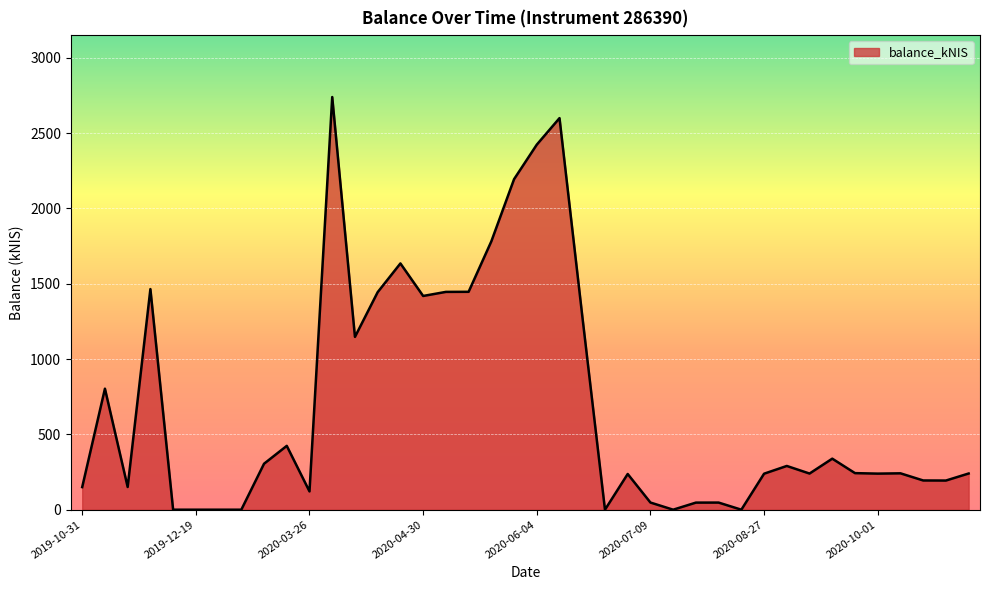

What is the difference between the maximum and minimum values?

2739.7